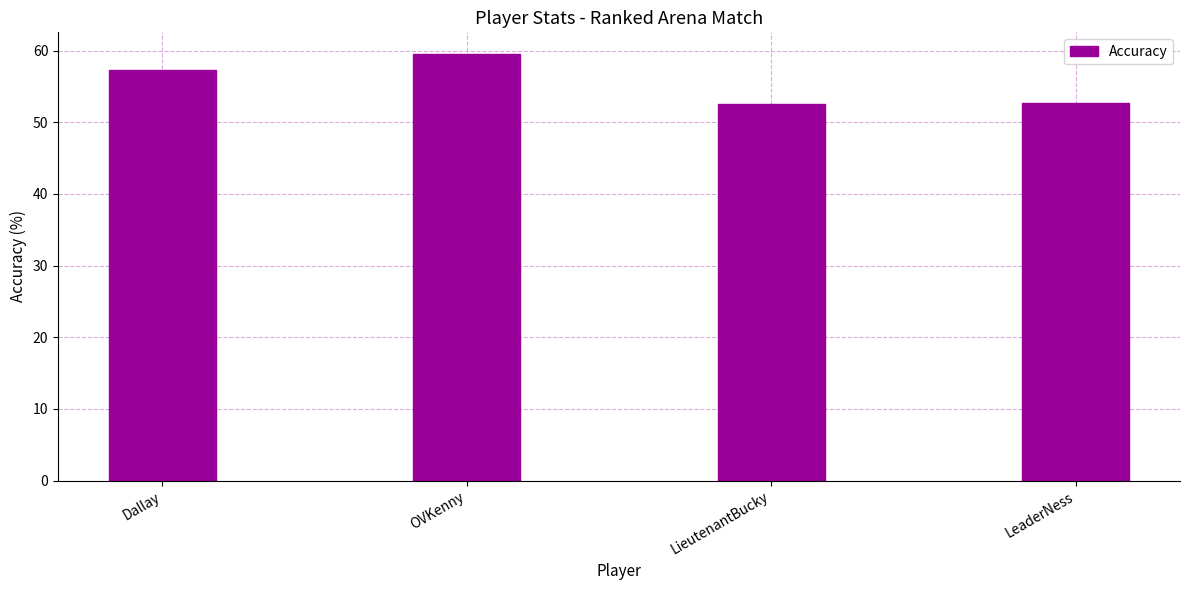

What is the sum of the values at LieutenantBucky and OVKenny?

112.1